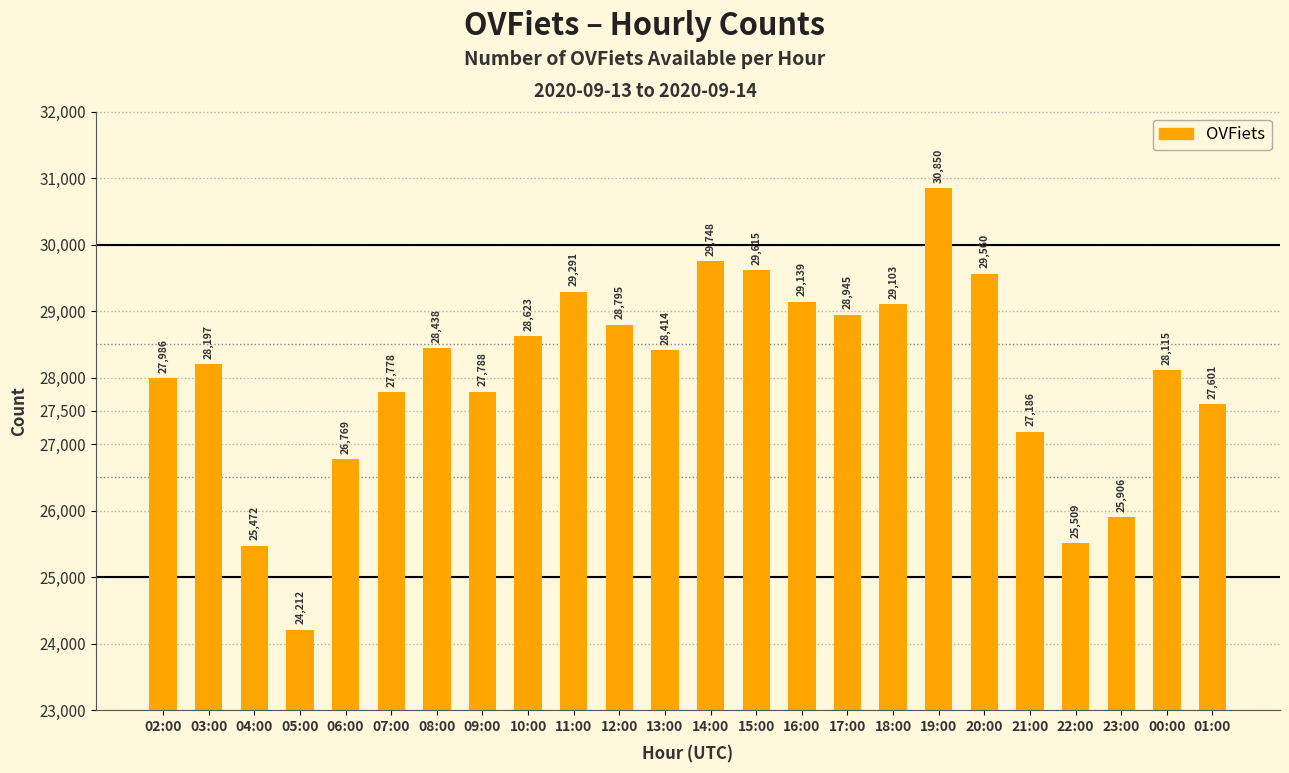

List the labels in order of value, largest first.

19:00, 14:00, 15:00, 20:00, 11:00, 16:00, 18:00, 17:00, 12:00, 10:00, 08:00, 13:00, 03:00, 00:00, 02:00, 09:00, 07:00, 01:00, 21:00, 06:00, 23:00, 22:00, 04:00, 05:00